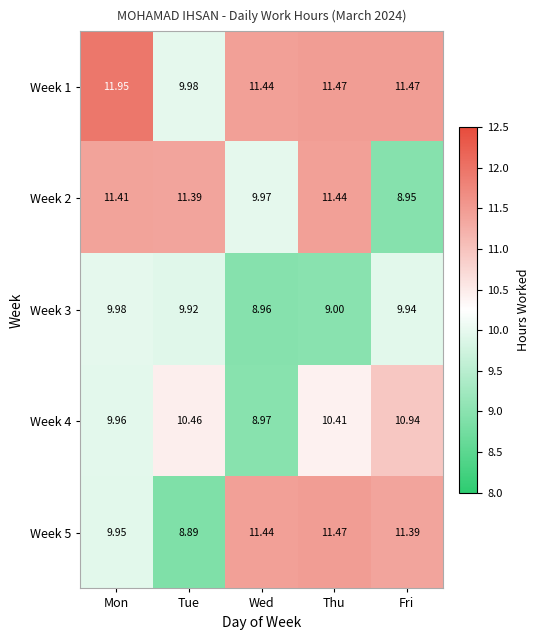

At which category is the sum across all series the highest?

Thu